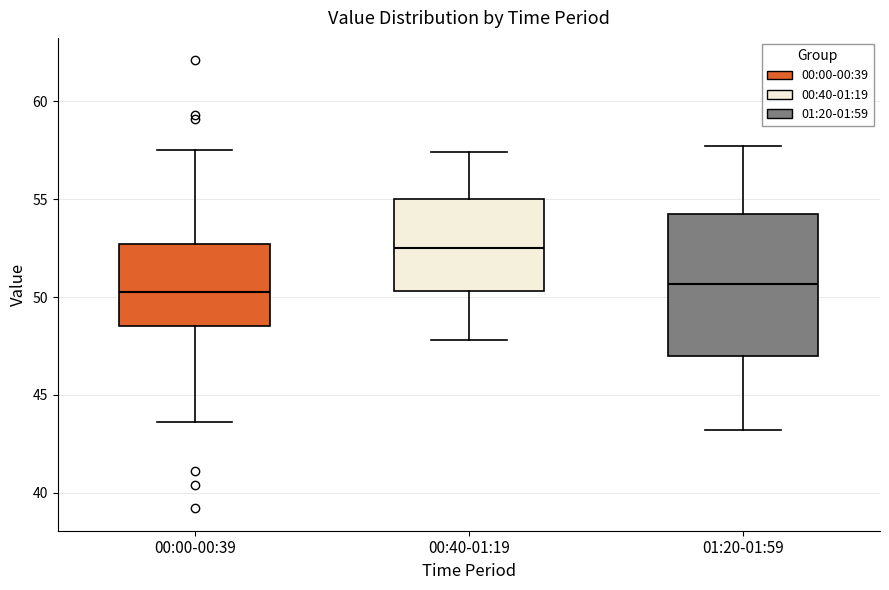

Reading left to right, read every box against the y-axis: the position of its median line, the range the box covers, and the ends of its whiskers. The values are not printed on the chart, so give them approximately, as read against the axis.

00:00-00:39: median 50.5, box 48.5 to 52.5, whiskers 43.5 to 57.5
00:40-01:19: median 52.5, box 50.5 to 55.0, whiskers 48.0 to 57.5
01:20-01:59: median 50.5, box 47.0 to 54.5, whiskers 43.0 to 57.5